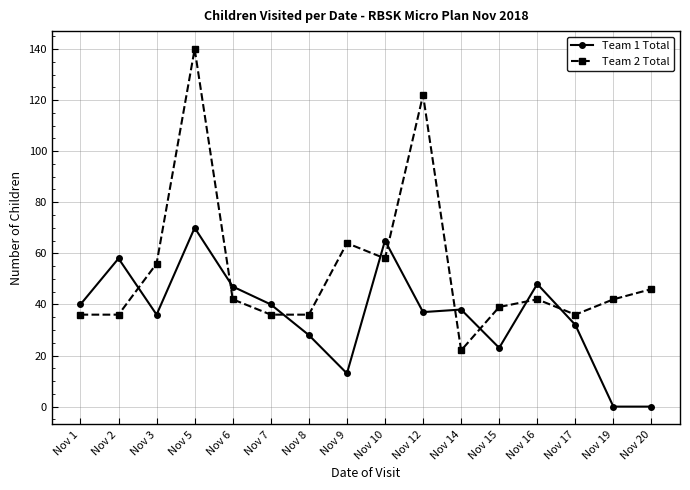

Which series has the largest total across all categories?

Team 2 Total